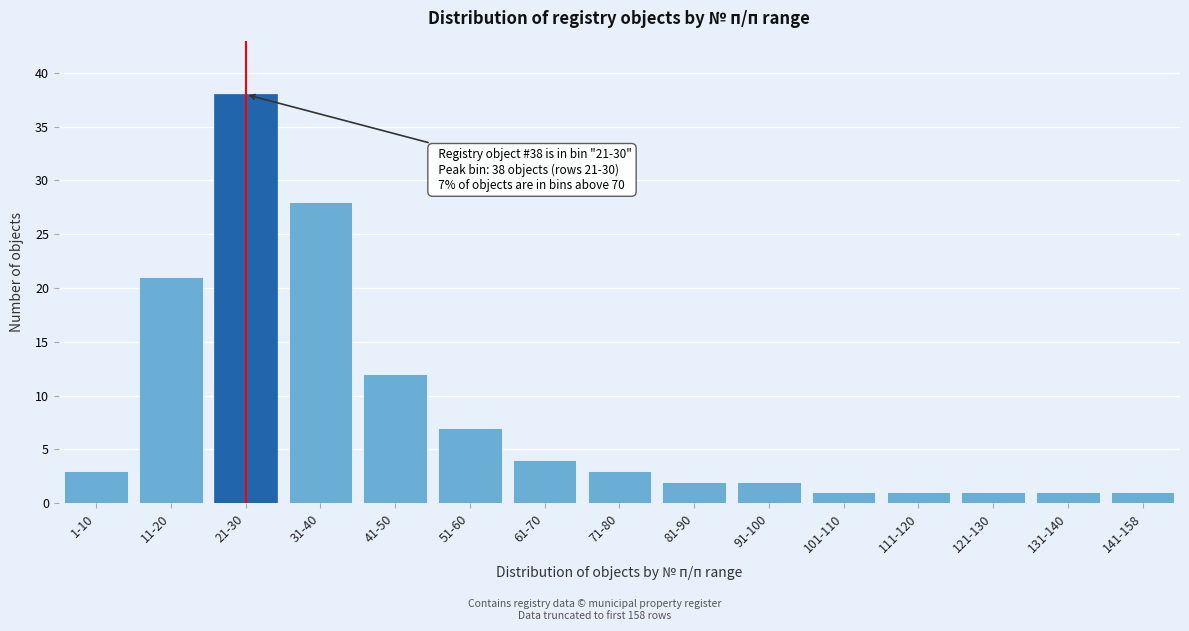

Reading left to right, transcribe all the data shown in this chart.

1-10=3	11-20=21	21-30=38	31-40=28	41-50=12	51-60=7	61-70=4	71-80=3	81-90=2	91-100=2	101-110=1	111-120=1	121-130=1	131-140=1	141-158=1